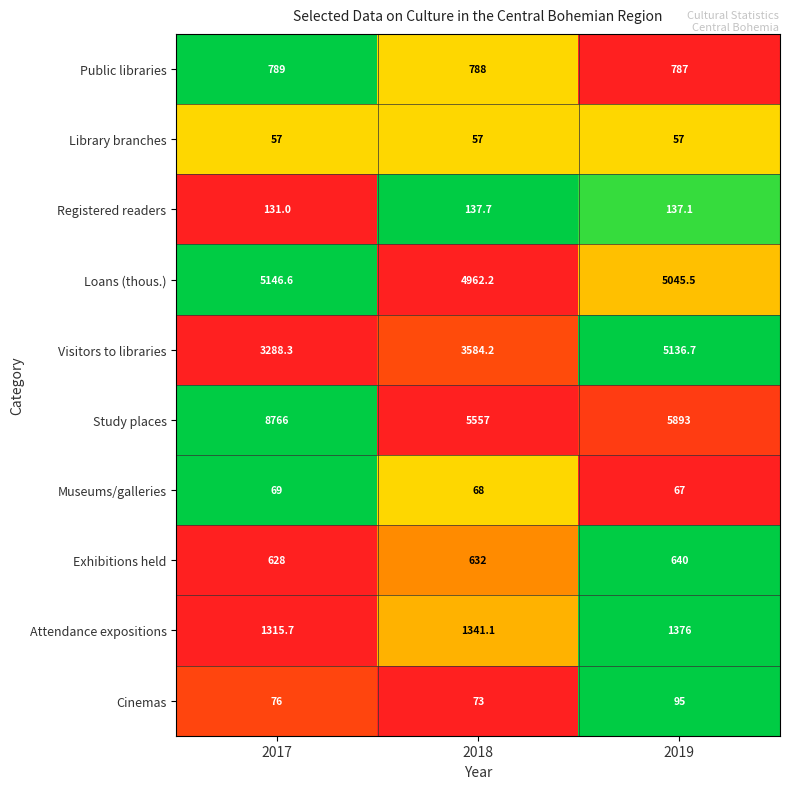

At which label is Cinemas closest to 84?

2017